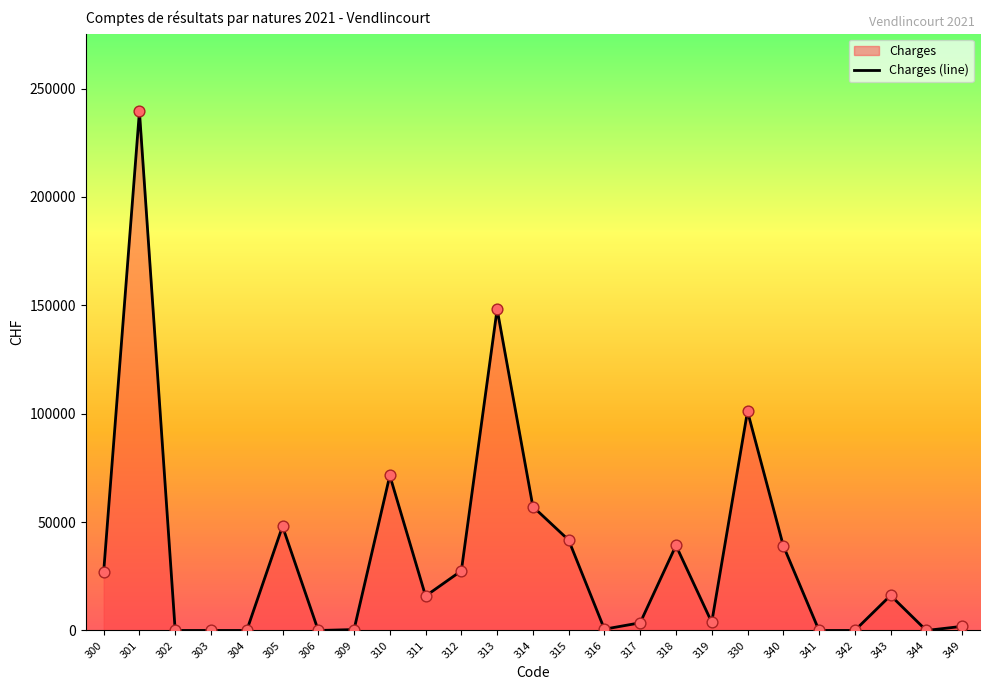

Which has a higher value, 304 or 317?

317